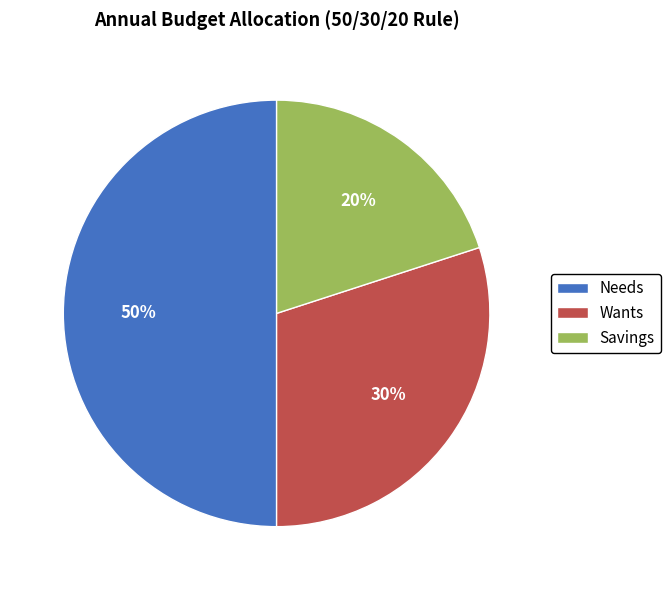

Is the sum of Needs and Wants greater than half?

Yes